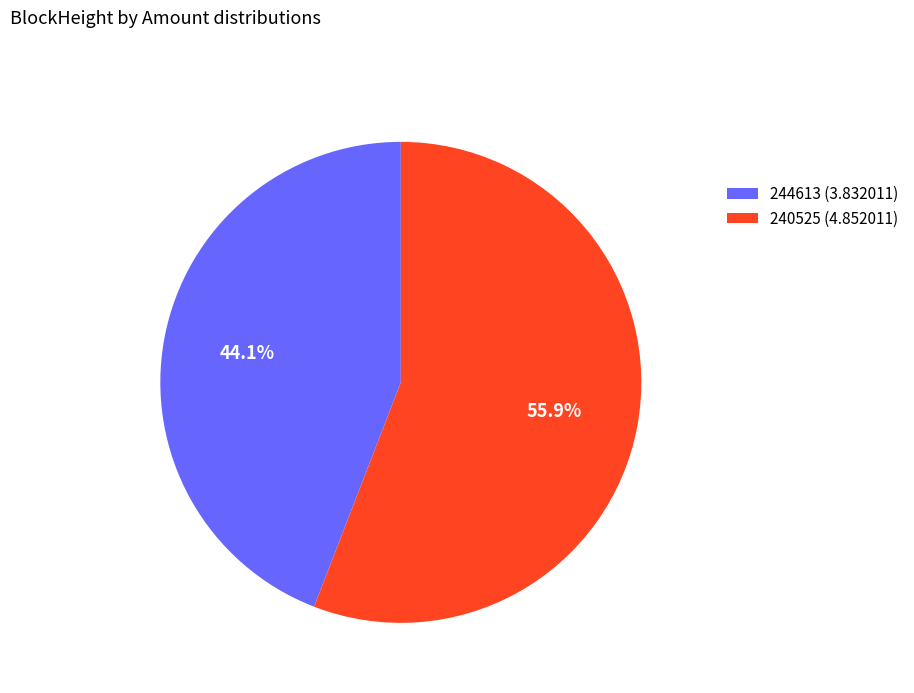

What percentage is the 240525 slice, to the nearest percent?

56%